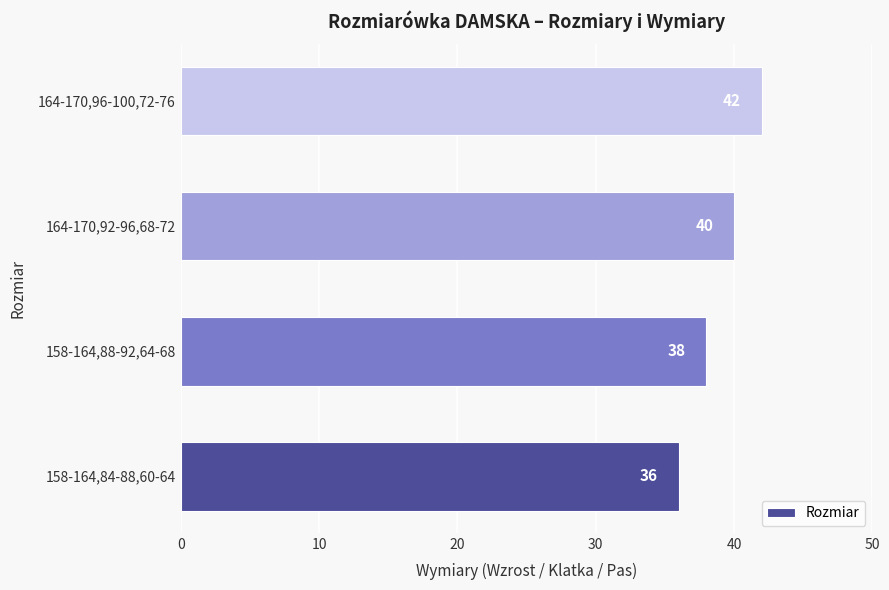

List the labels in order of value, largest first.

164-170,96-100,72-76, 164-170,92-96,68-72, 158-164,88-92,64-68, 158-164,84-88,60-64